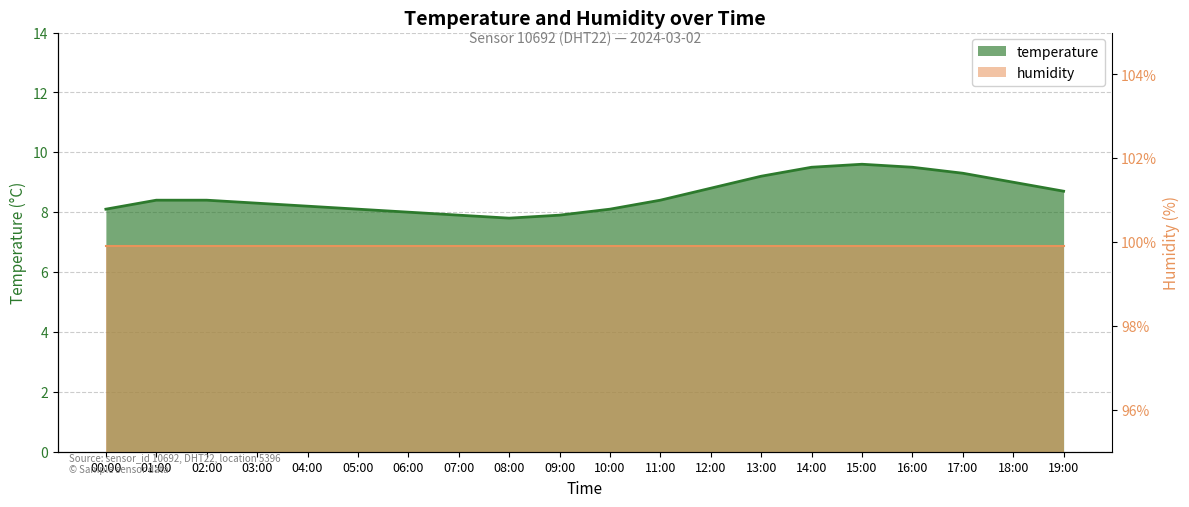

Rank the categories by value from lowest to highest.

08:00, 07:00, 09:00, 06:00, 00:00, 05:00, 10:00, 04:00, 03:00, 01:00, 02:00, 11:00, 19:00, 12:00, 18:00, 13:00, 17:00, 14:00, 16:00, 15:00